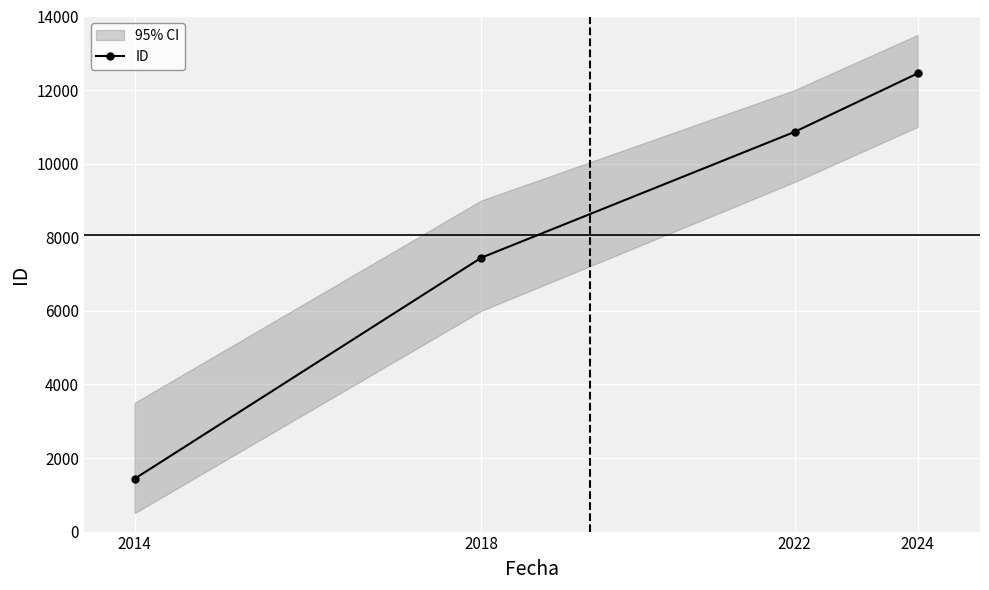

What is the maximum value shown in the chart?

12454